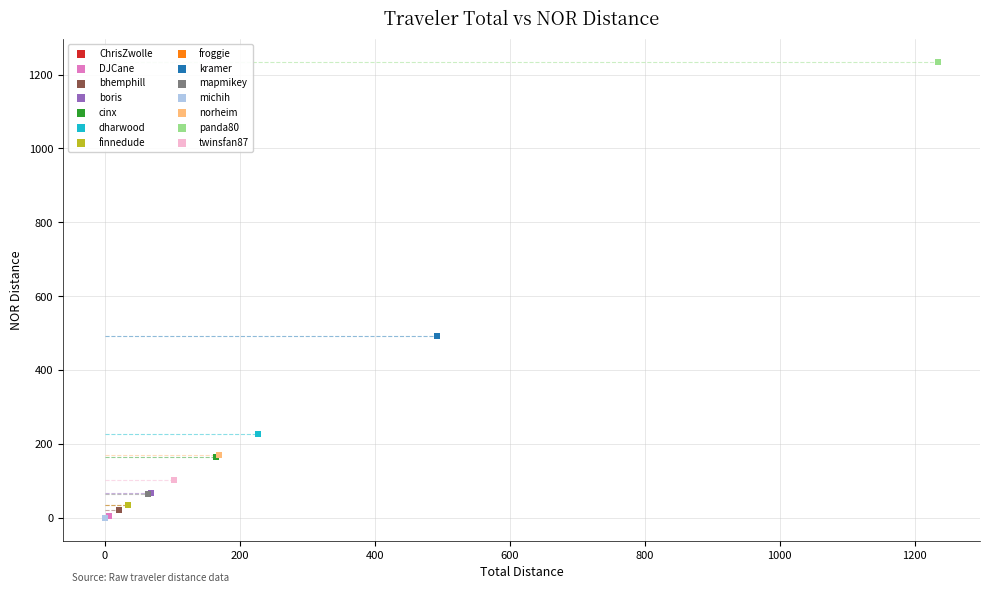

What are all the series names shown in the legend?

ChrisZwolle, DJCane, bhemphill, boris, cinx, dharwood, finnedude, froggie, kramer, mapmikey, michih, norheim, panda80, twinsfan87